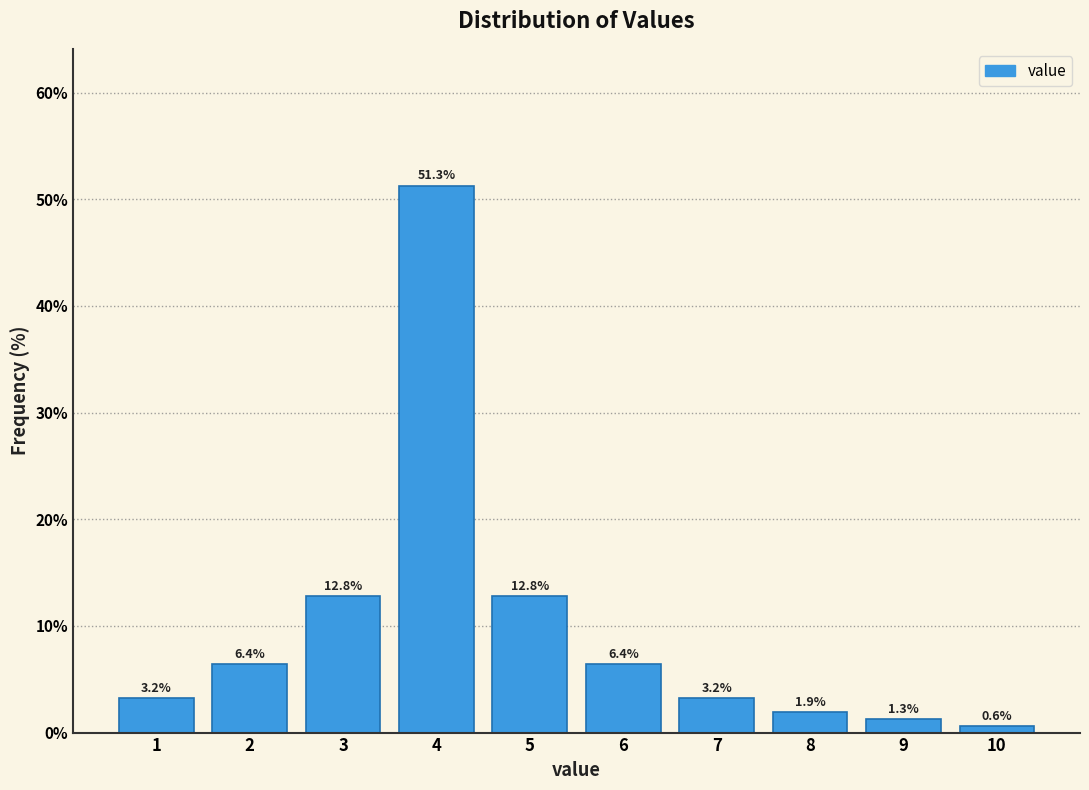

Reading left to right, transcribe this chart: for each bar, give the range it covers on the x-axis and its height.

0.5 to 1.5: 3.2
1.5 to 2.5: 6.4
2.5 to 3.5: 12.8
3.5 to 4.5: 51.3
4.5 to 5.5: 12.8
5.5 to 6.5: 6.4
6.5 to 7.5: 3.2
7.5 to 8.5: 1.9
8.5 to 9.5: 1.3
9.5 to 10.5: 0.6